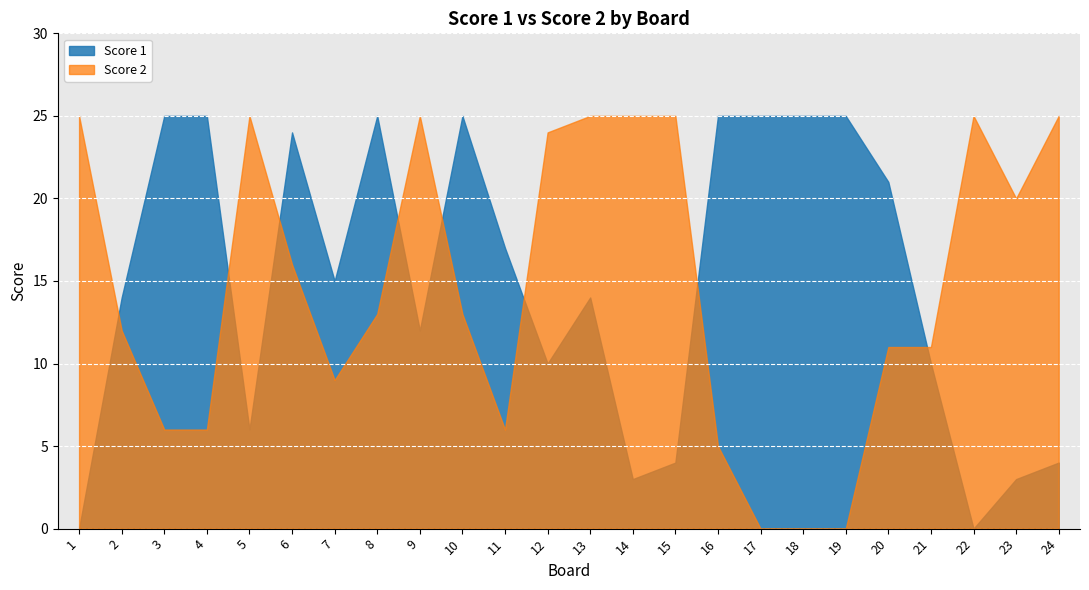

How many positive values does the Score 2 series have?

21